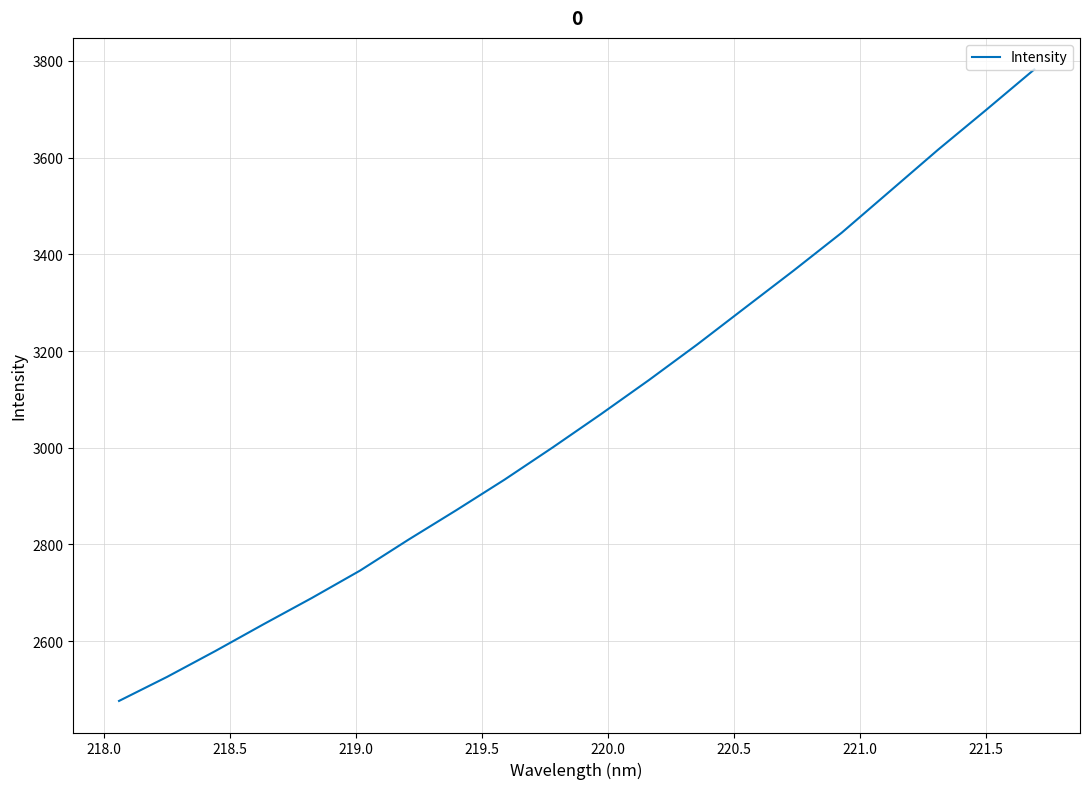

How many values exceed 3069?

10